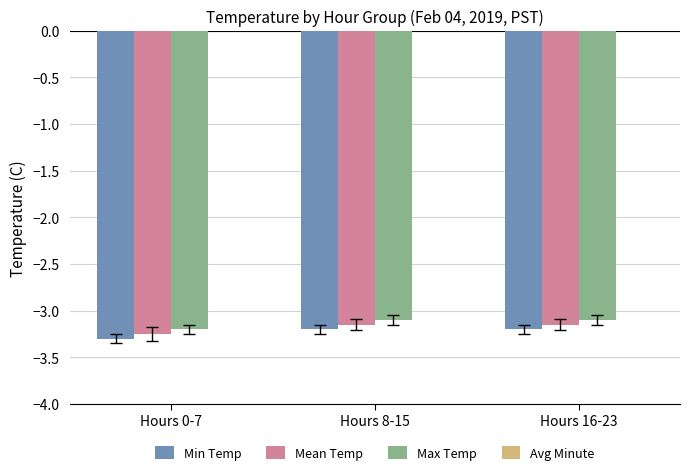

Reading left to right, extract all data points from this chart.

Min Temp: Hours 0-7=-3.3	Hours 8-15=-3.2	Hours 16-23=-3.2
Mean Temp: Hours 0-7=-3.2	Hours 8-15=-3.1	Hours 16-23=-3.1
Max Temp: Hours 0-7=-3.2	Hours 8-15=-3.1	Hours 16-23=-3.1
Avg Minute: Hours 0-7=20.0	Hours 8-15=20.0	Hours 16-23=20.0